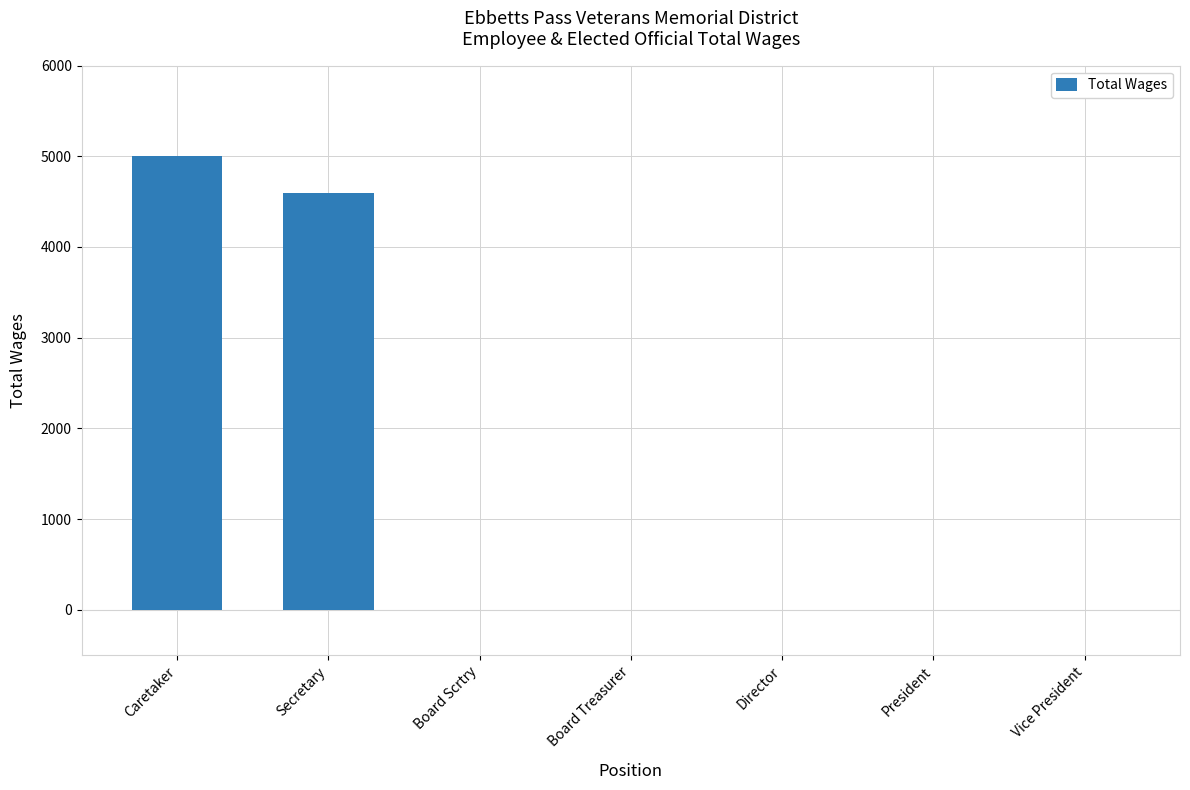

At which label is the value closest to 2500?

Secretary